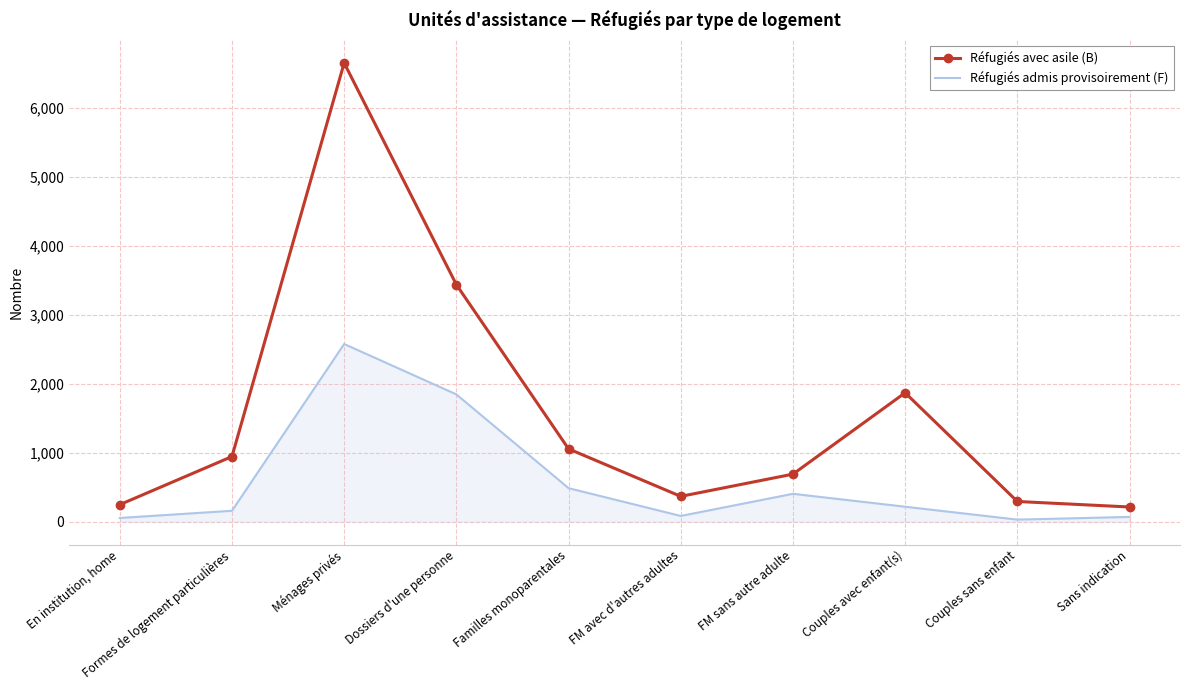

True or false: Réfugiés admis provisoirement (F) has a value of 1844 at Dossiers d'une personne.

True